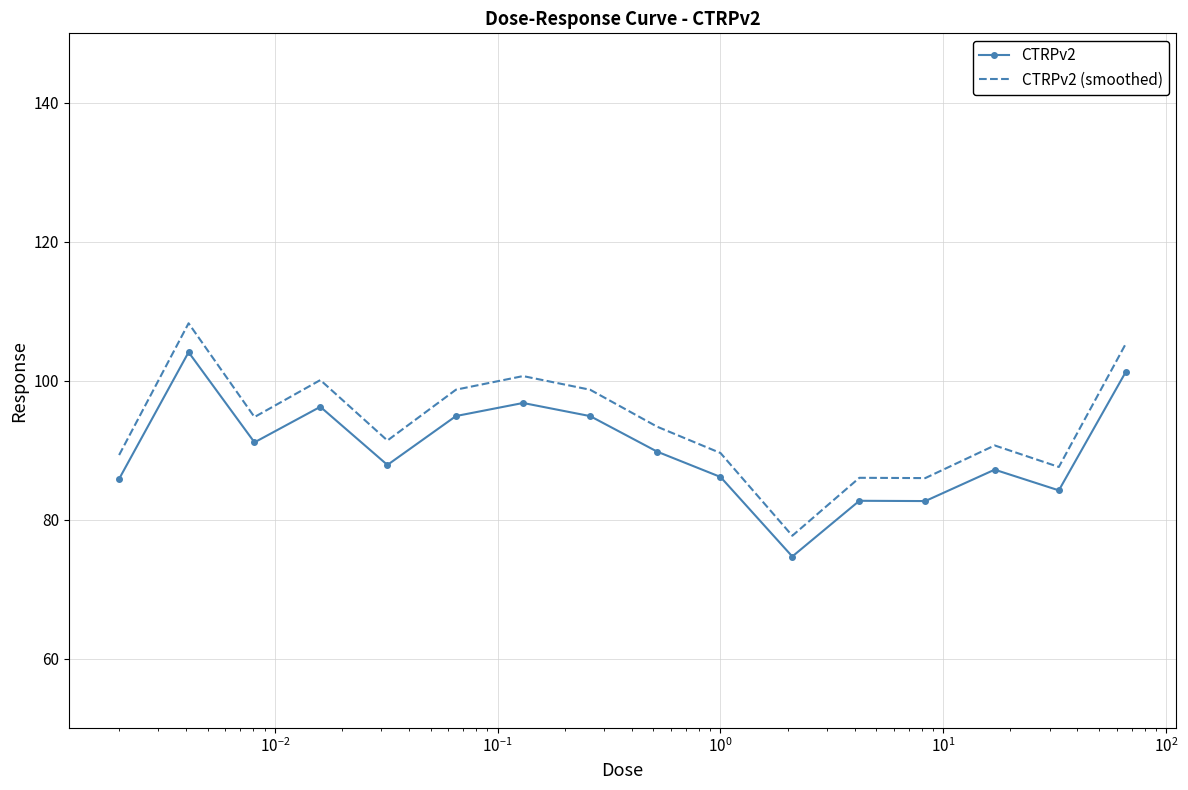

What is the difference between the second highest and minimum values in the CTRPv2 (smoothed) series?

27.7